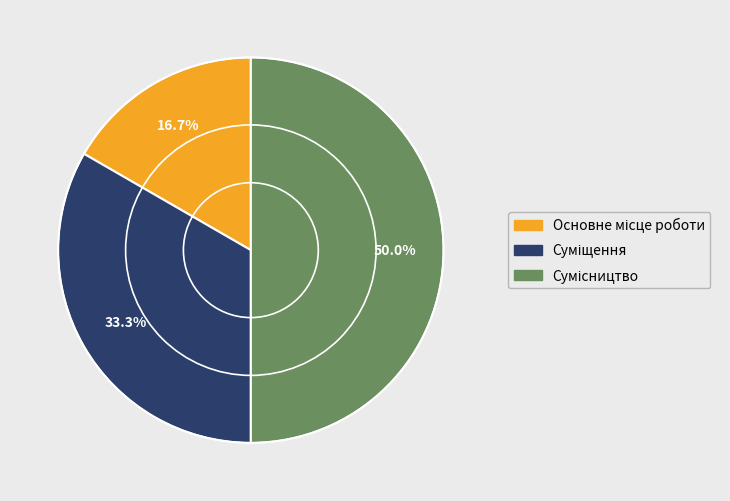

What percentage is the Суміщення slice, to the nearest percent?

33%